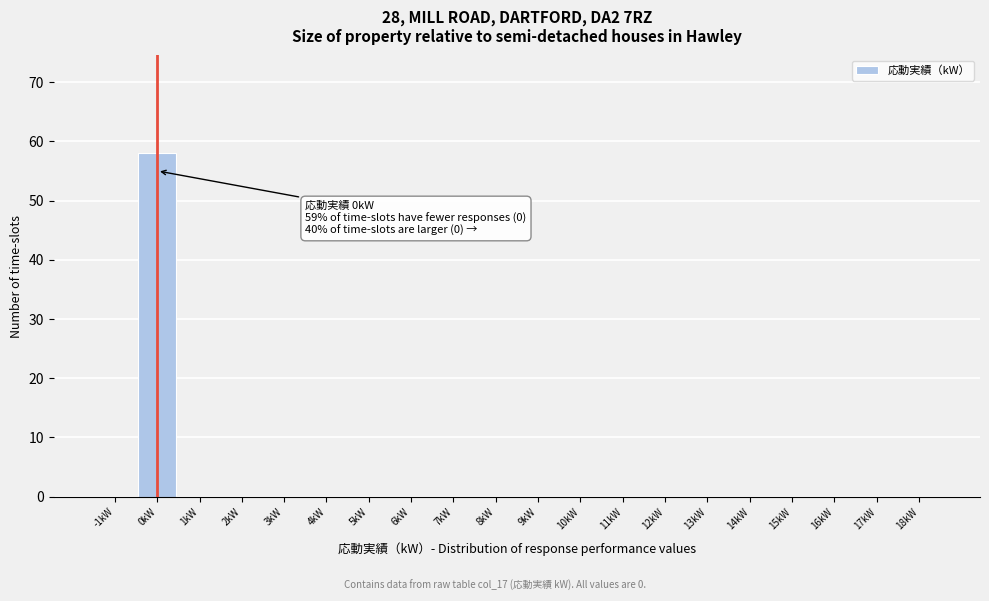

Reading left to right, list all the values displayed in this chart.

-1kW=0	0kW=58	1kW=0	2kW=0	3kW=0	4kW=0	5kW=0	6kW=0	7kW=0	8kW=0	9kW=0	10kW=0	11kW=0	12kW=0	13kW=0	14kW=0	15kW=0	16kW=0	17kW=0	18kW=0